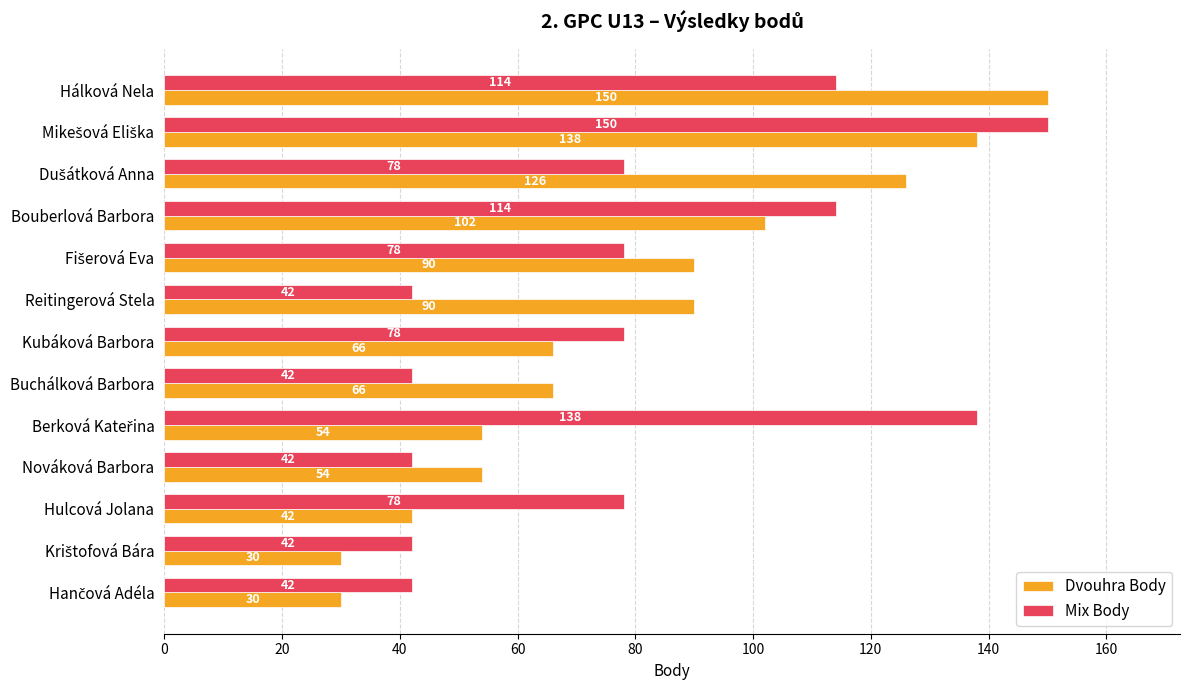

Which category has the highest value in the Dvouhra Body series?

Hálková Nela